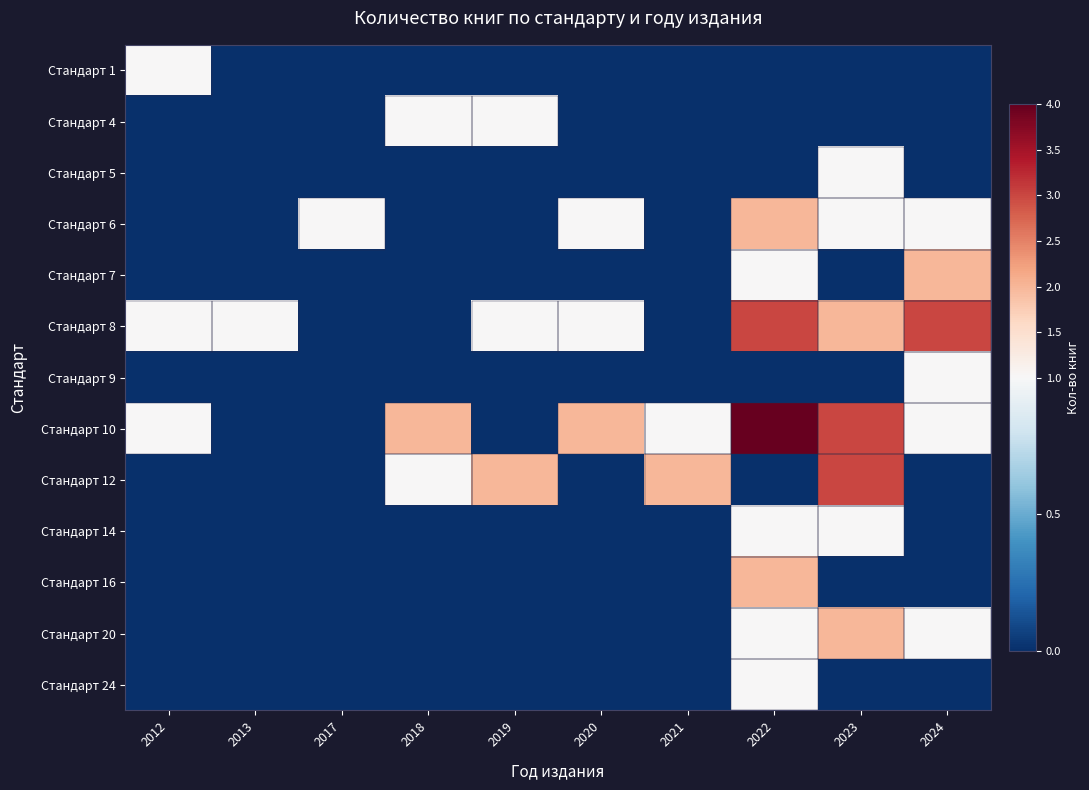

At how many categories does at least one series exceed 3?

1